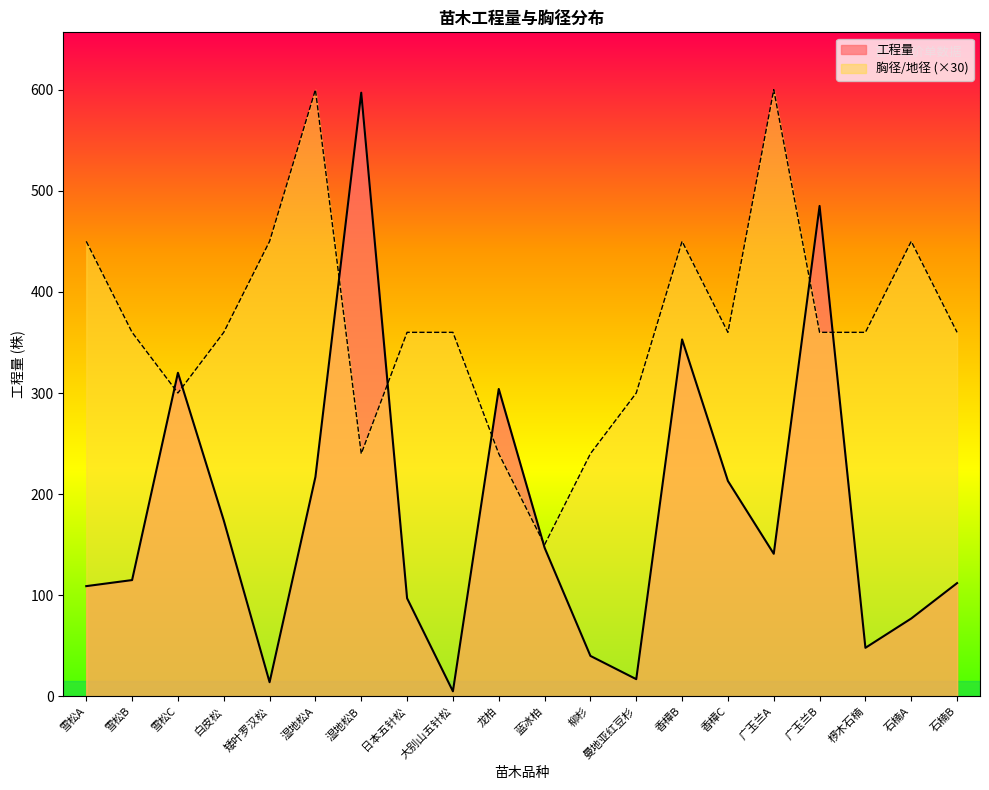

Reading right to left, transcribe all the data shown in this chart.

工程量: 112	77	48	485	141	213	353	17	40	147	304	5	97	597	217	14	174	320	115	109
胸径/地径: 360	450	360	360	600	360	450	300	240	150	240	360	360	240	600	450	360	300	360	450